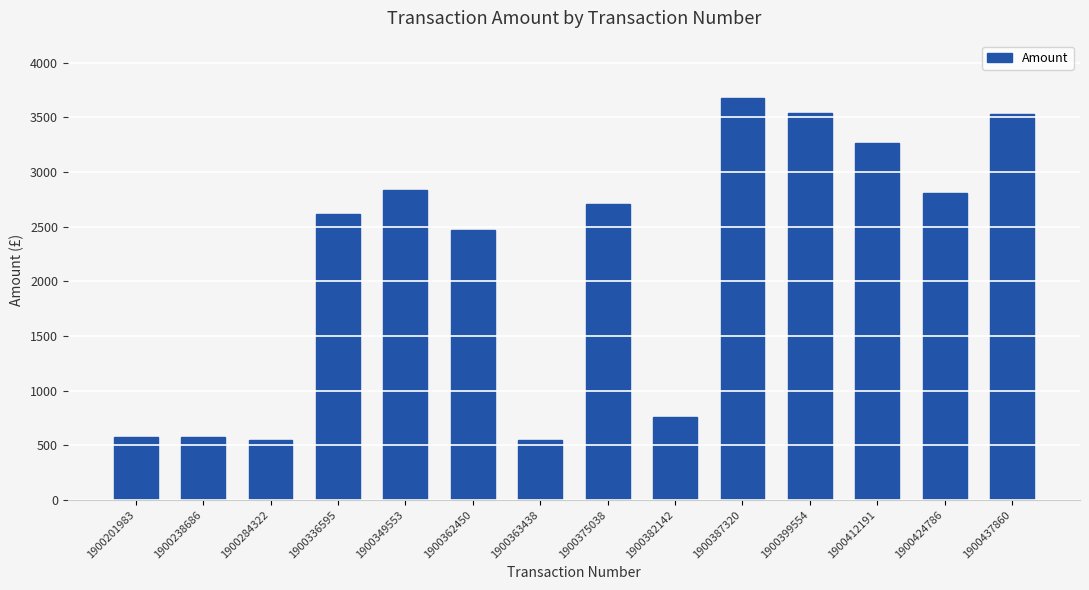

Are the bars grouped side by side (vs. stacked)?

No